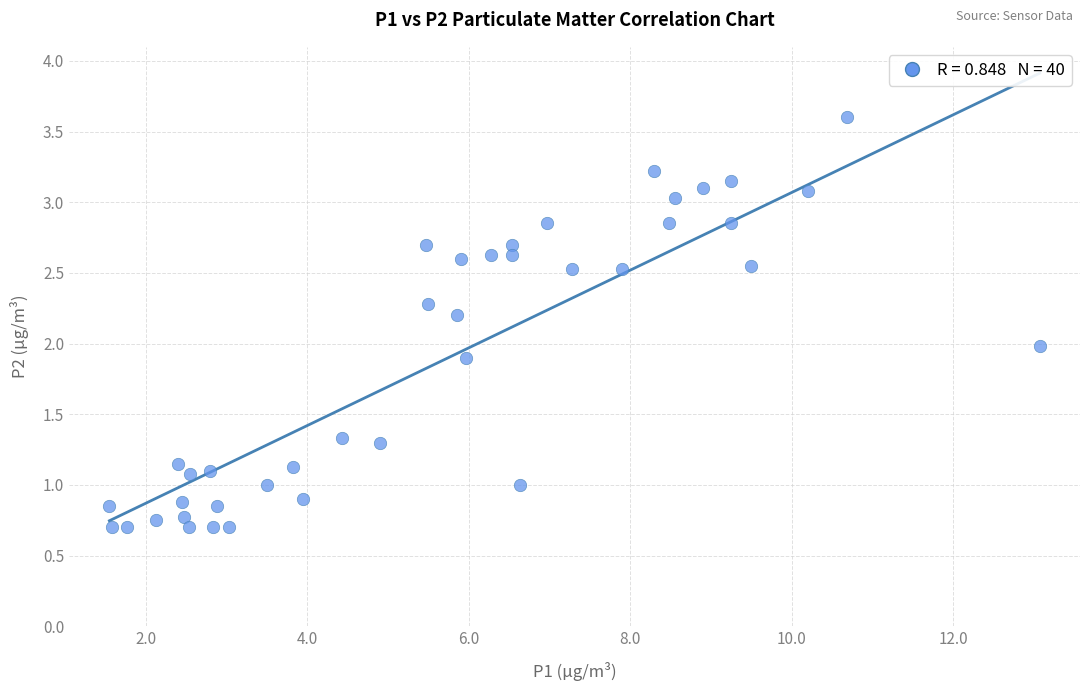

What is the range of X values (max minus min)?

11.5